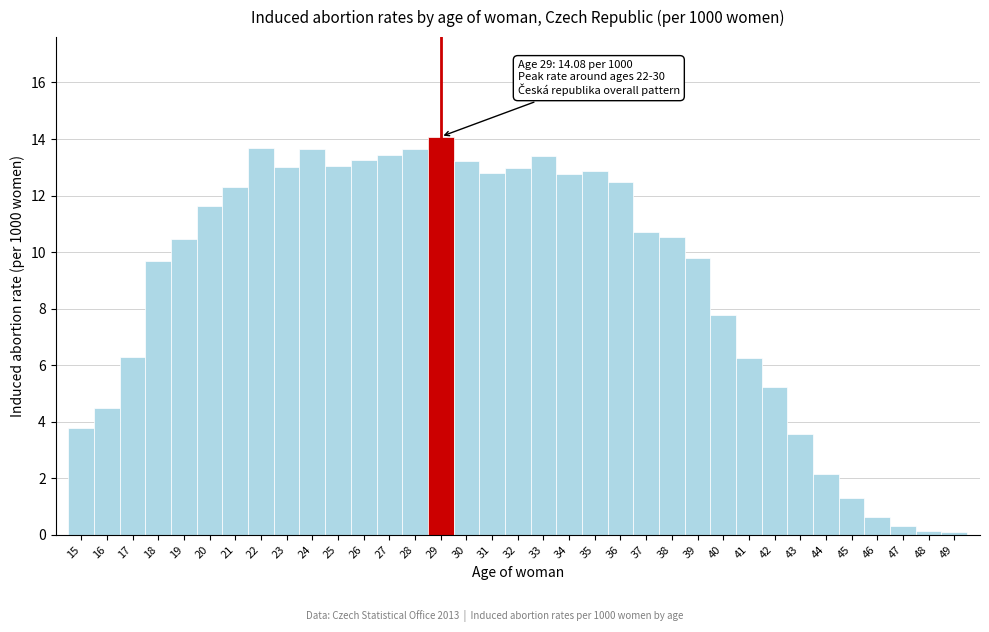

Over which range of the x-axis is the bar tallest?

28.5 to 29.5